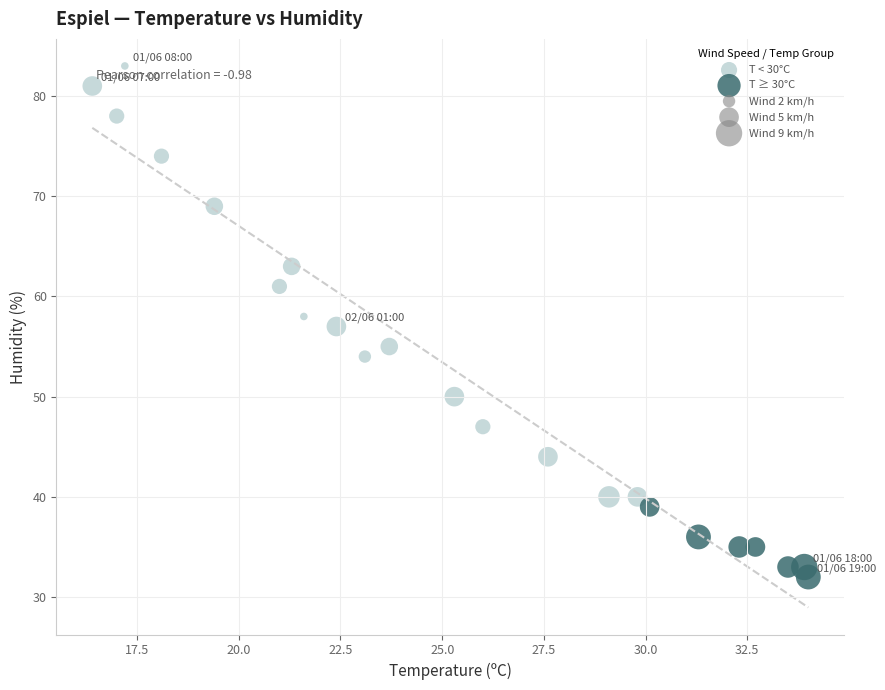

Which series contains the lowest Y value?

T ≥ 30°C